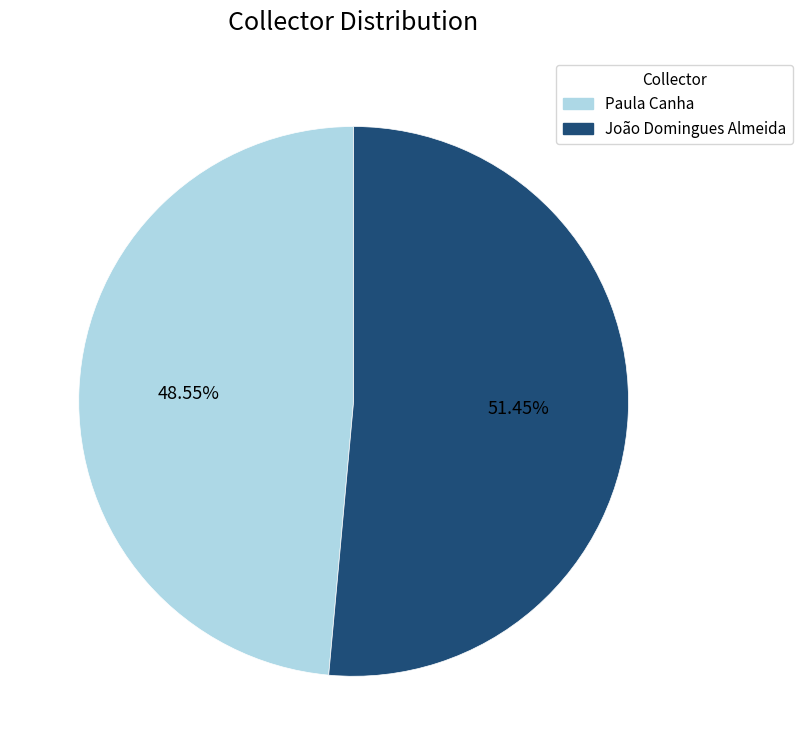

What percentage is the Paula Canha slice, to the nearest percent?

49%